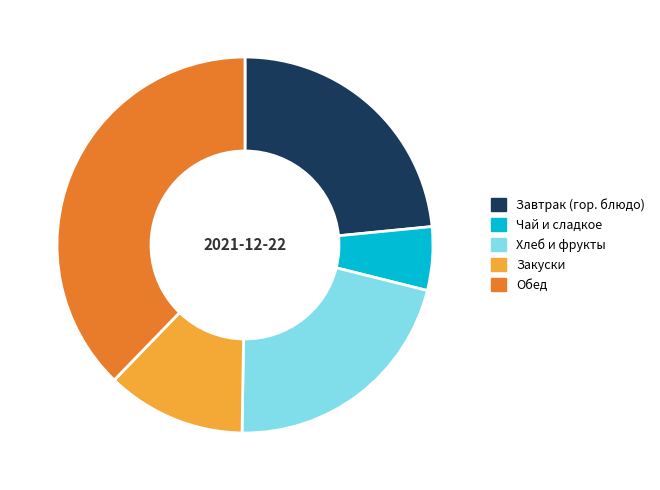

The Завтрак (гор. блюдо) slice represents 29% of the pie. True or false?

False